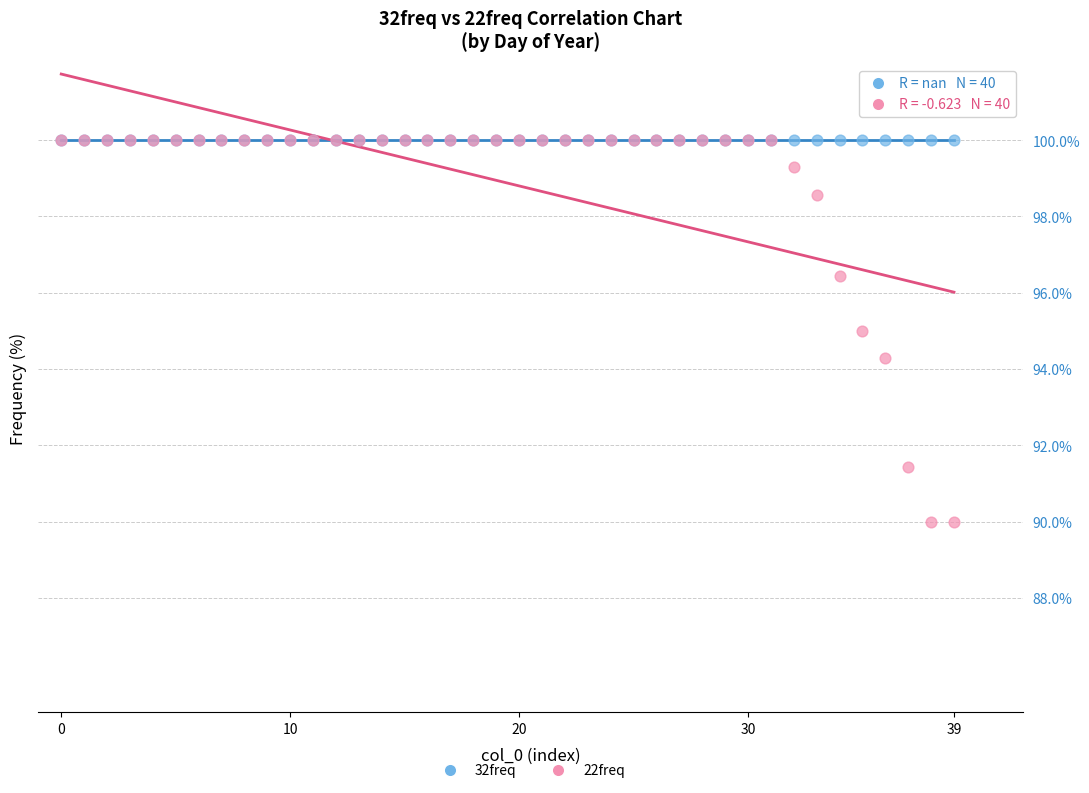

Which series contains the lowest Y value?

22freq